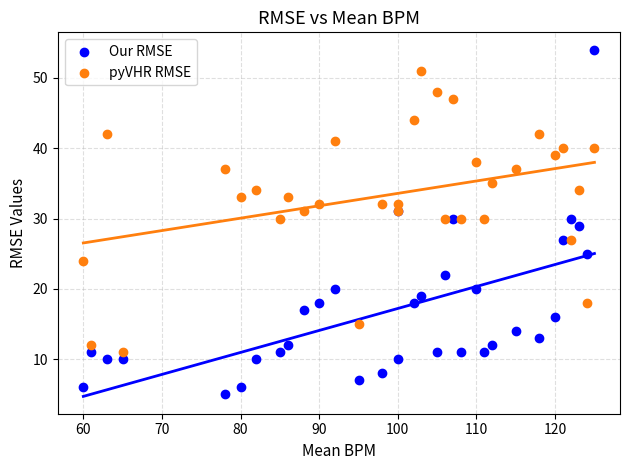

Which series has the largest Y range (max minus min)?

Our RMSE